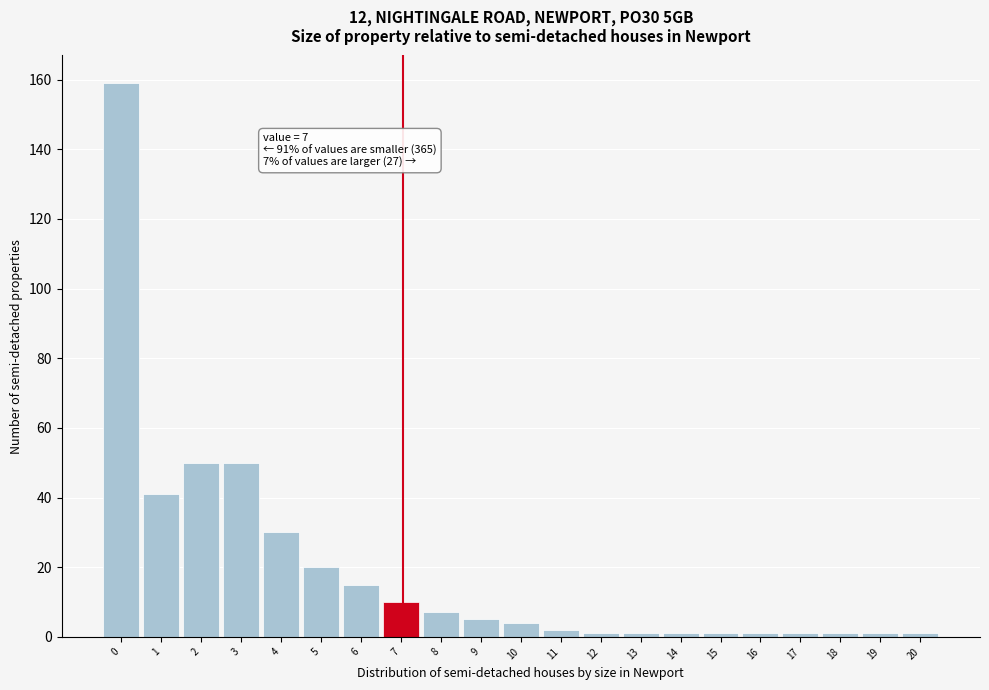

Reading left to right, extract all data points from this chart.

159	41	50	50	30	20	15	10	7	5	4	2	1	1	1	1	1	1	1	1	1